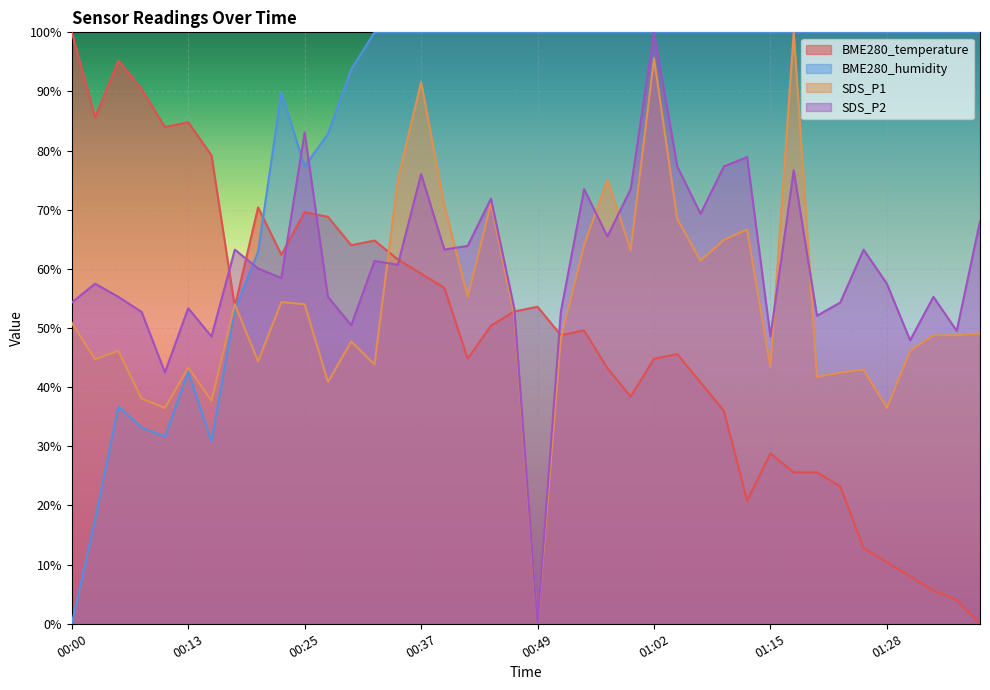

Reading left to right, what are all the values shown in this chart?

BME280_temperature: 100.0	85.6	95.2	90.4	84.0	84.8	79.2	53.6	70.4	62.4	69.6	68.8	64.0	64.8	61.6	59.2	56.8	44.8	50.4	52.8	53.6	48.8	49.6	43.2	38.4	44.8	45.6	40.8	36.0	20.8	28.8	25.6	25.6	23.2	12.8	10.4	8.0	5.6	4.0	0.0
BME280_humidity: 0.0	17.6	36.7	33.2	31.6	42.6	30.9	53.1	62.9	89.8	77.3	82.8	93.8	100.0	100.0	100.0	100.0	100.0	100.0	100.0	100.0	100.0	100.0	100.0	100.0	100.0	100.0	100.0	100.0	100.0	100.0	100.0	100.0	100.0	100.0	100.0	100.0	100.0	100.0	100.0
SDS_P1: 50.9	44.7	46.1	38.1	36.5	43.3	37.7	54.0	44.4	54.4	54.0	40.9	47.7	43.9	75.1	91.6	70.7	55.3	71.1	52.1	0.0	48.2	64.0	75.1	63.2	95.6	68.4	61.4	64.9	66.7	43.3	100.0	41.8	42.5	43.0	36.5	46.1	48.8	48.8	49.1
SDS_P2: 54.3	57.5	55.3	52.7	42.5	53.4	48.6	63.3	60.1	58.5	83.1	55.3	50.5	61.3	60.7	76.0	63.3	63.9	71.9	53.4	0.0	52.7	73.5	65.5	73.5	100.0	77.3	69.3	77.3	78.9	48.6	76.7	52.1	54.3	63.3	57.5	47.9	55.3	49.5	68.1